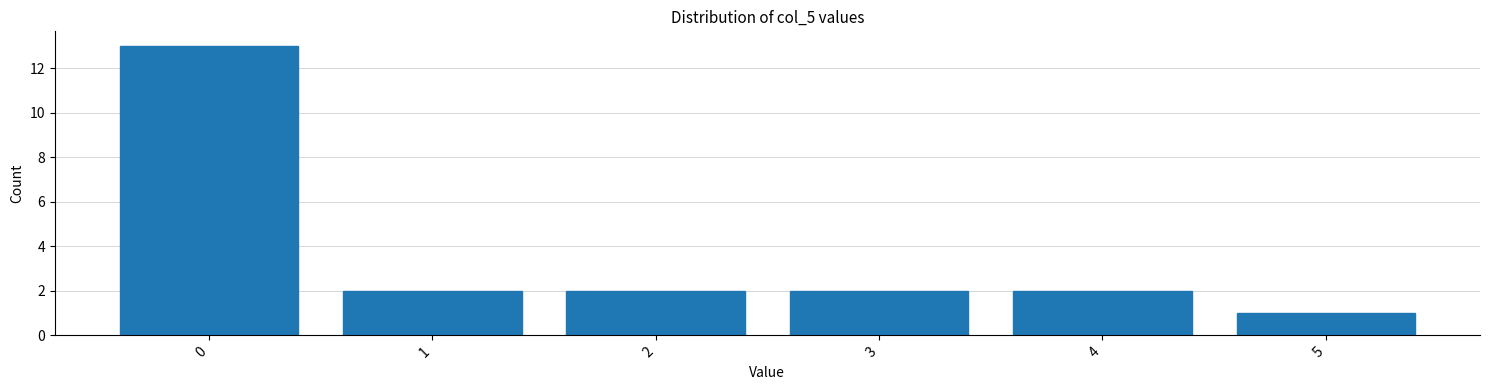

Reading left to right, what are all the values shown in this chart?

13	2	2	2	2	1